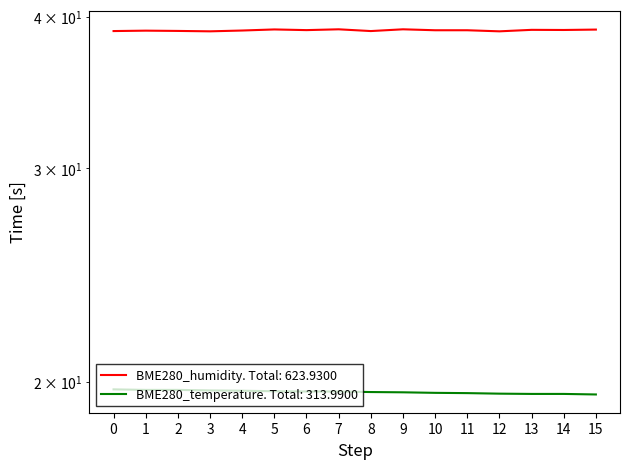

What is the total value across all series at 10?

58.6